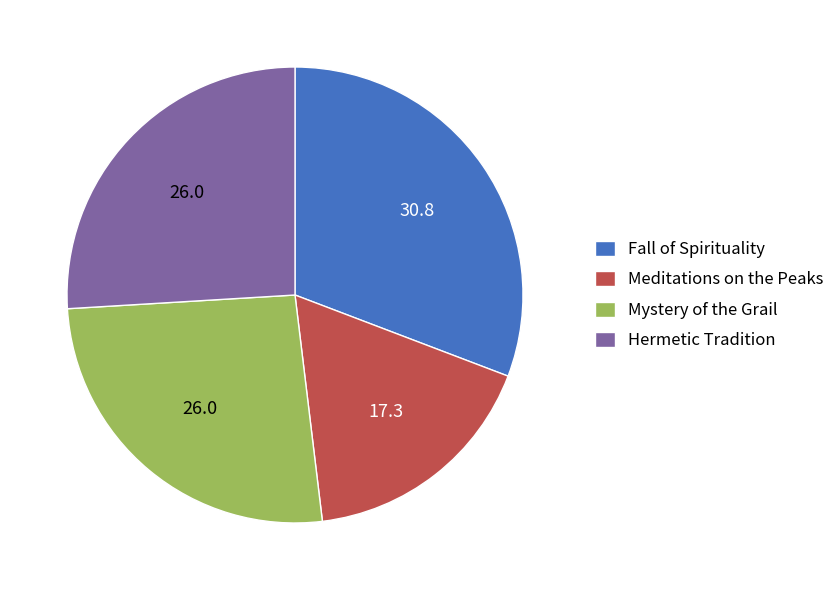

Count the number of slices in the pie.

4